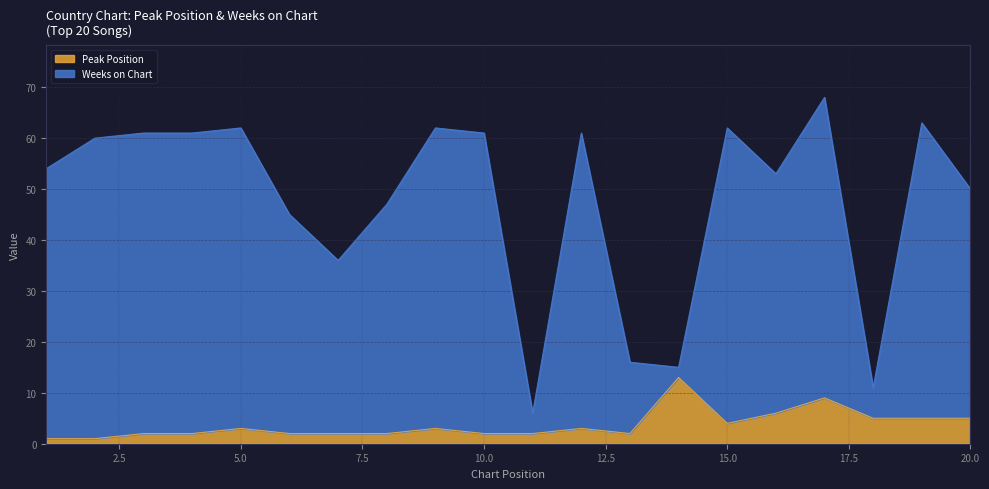

What is the value of the Peak Position point at the 8th from the left?

2